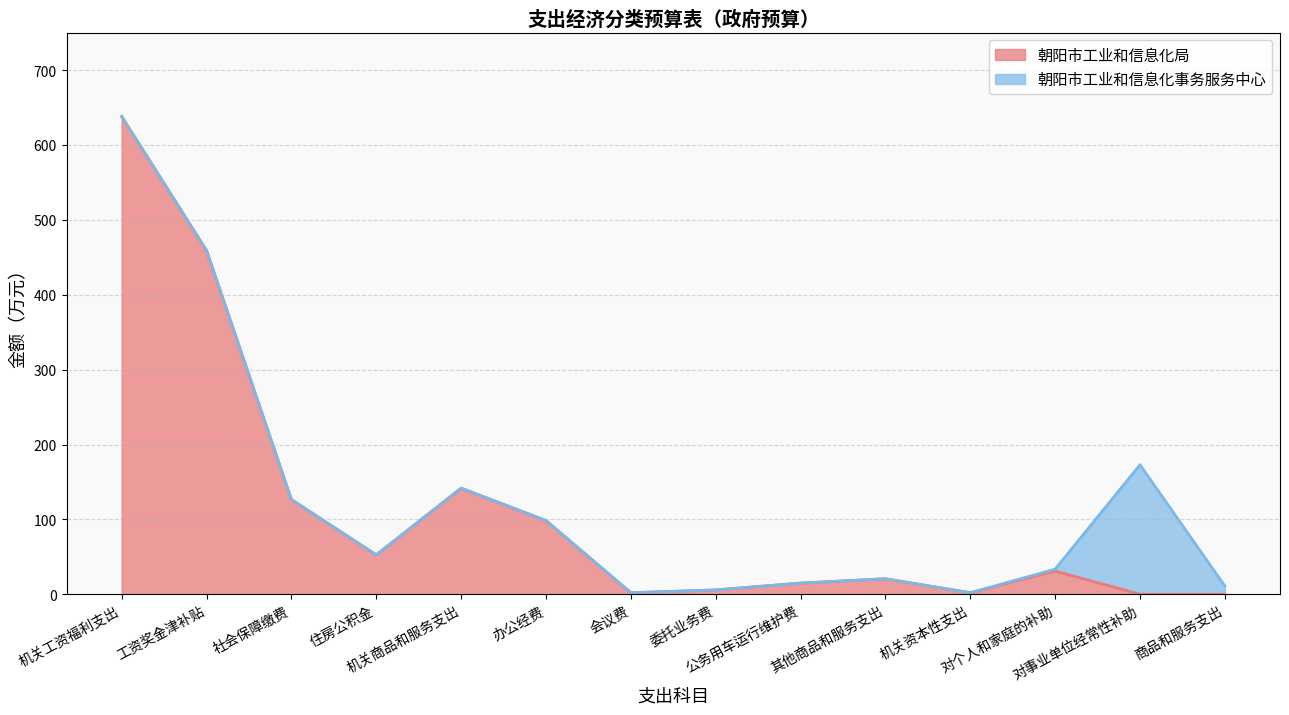

Rank the categories by value from highest to lowest.

机关工资福利支出, 工资奖金津补贴, 机关商品和服务支出, 社会保障缴费, 办公经费, 住房公积金, 对个人和家庭的补助, 其他商品和服务支出, 公务用车运行维护费, 委托业务费, 会议费, 机关资本性支出, 对事业单位经常性补助, 商品和服务支出